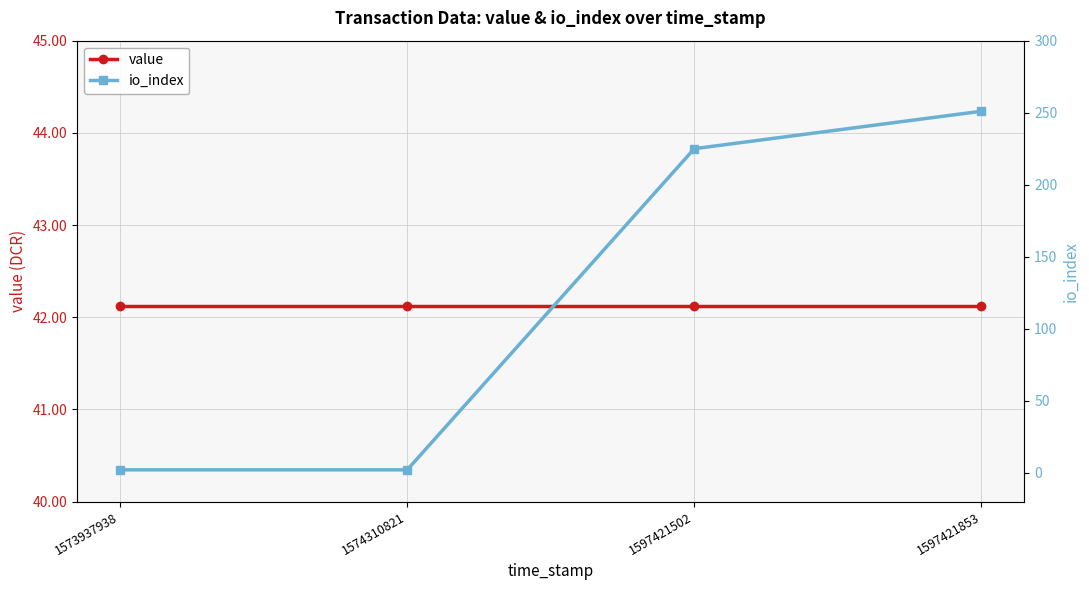

What is the value of the io_index point at the 1st from the left?

2.0